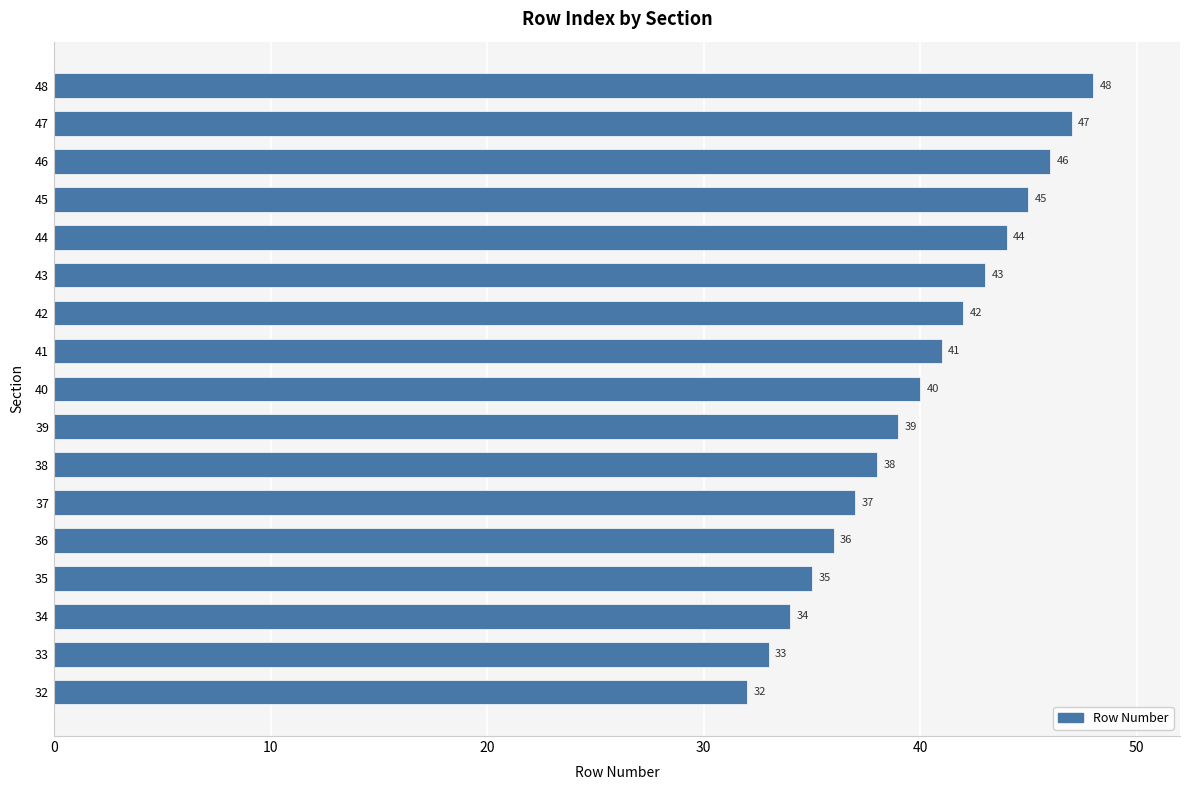

What value does the data have at 40, to the nearest 10?

40